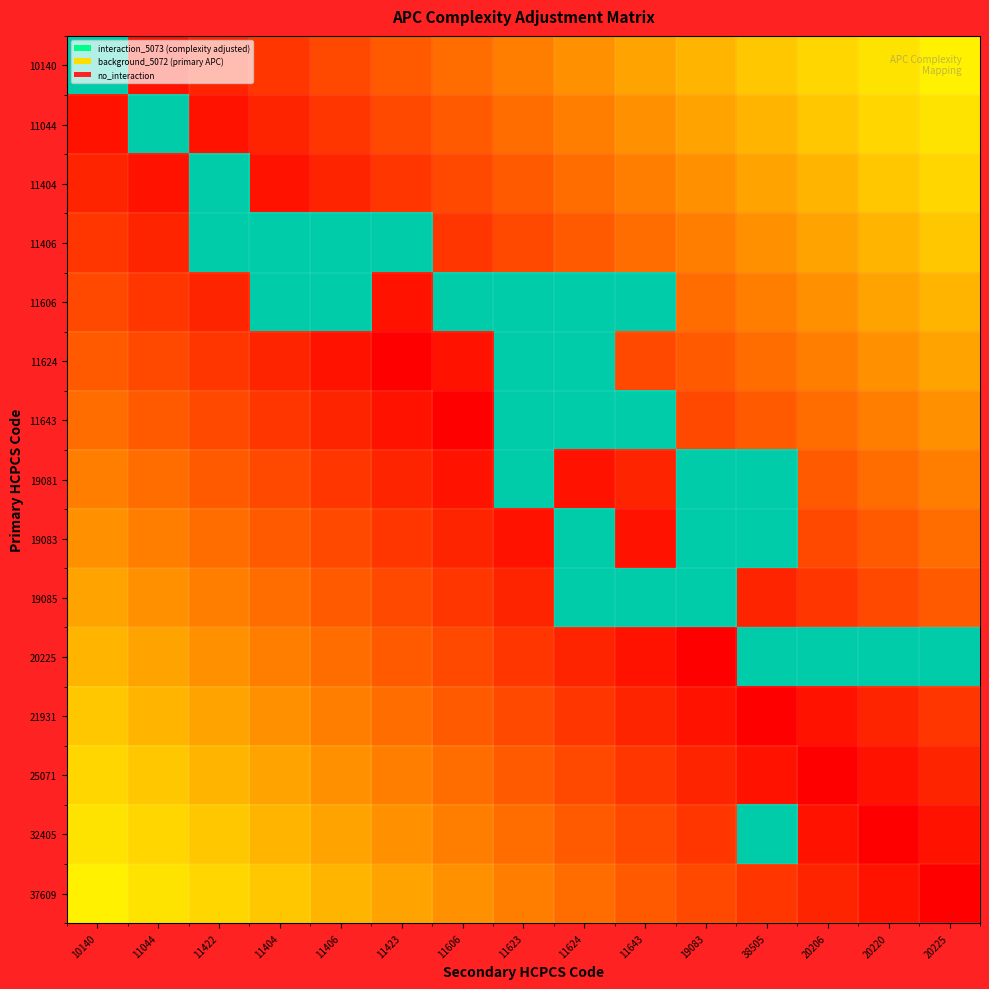

At how many categories does at least one series exceed 5072?

15